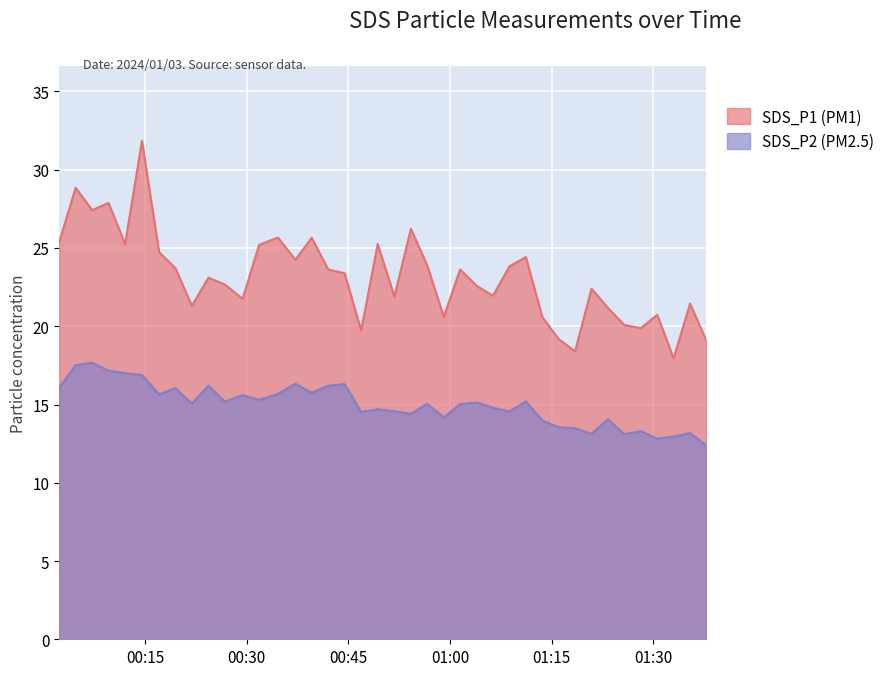

True or false: SDS_P2 and SDS_P1 cross at least once.

False